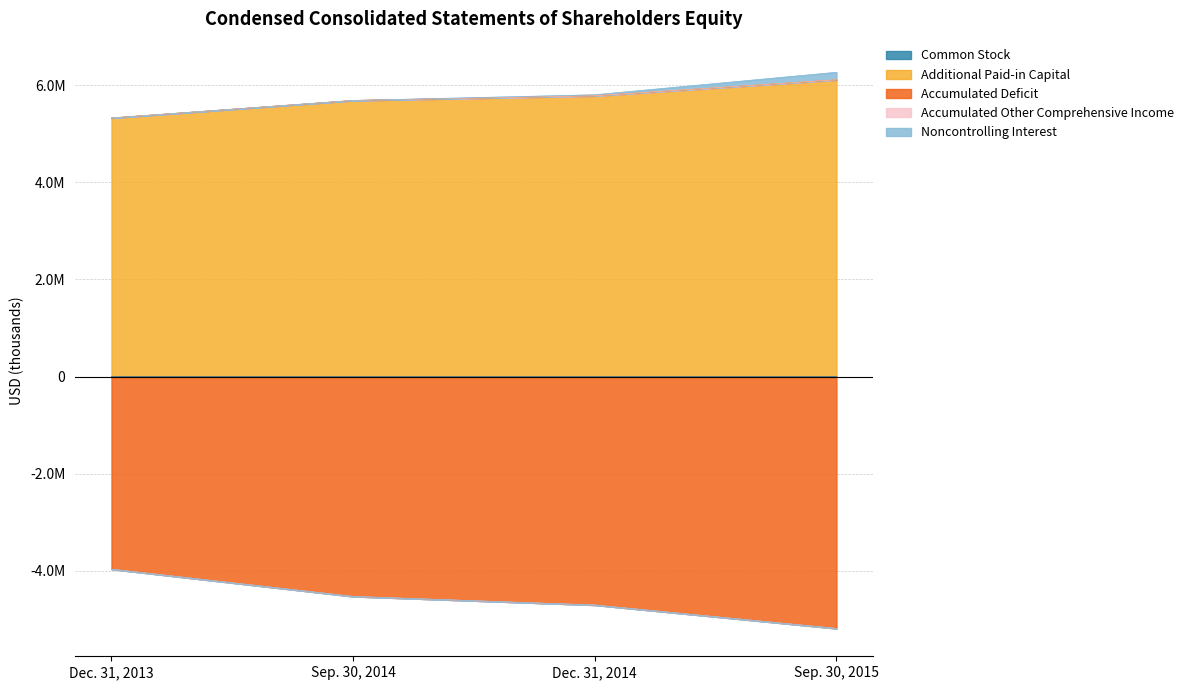

At which label does Accumulated Deficit first exceed -4528794?

Dec. 31, 2013